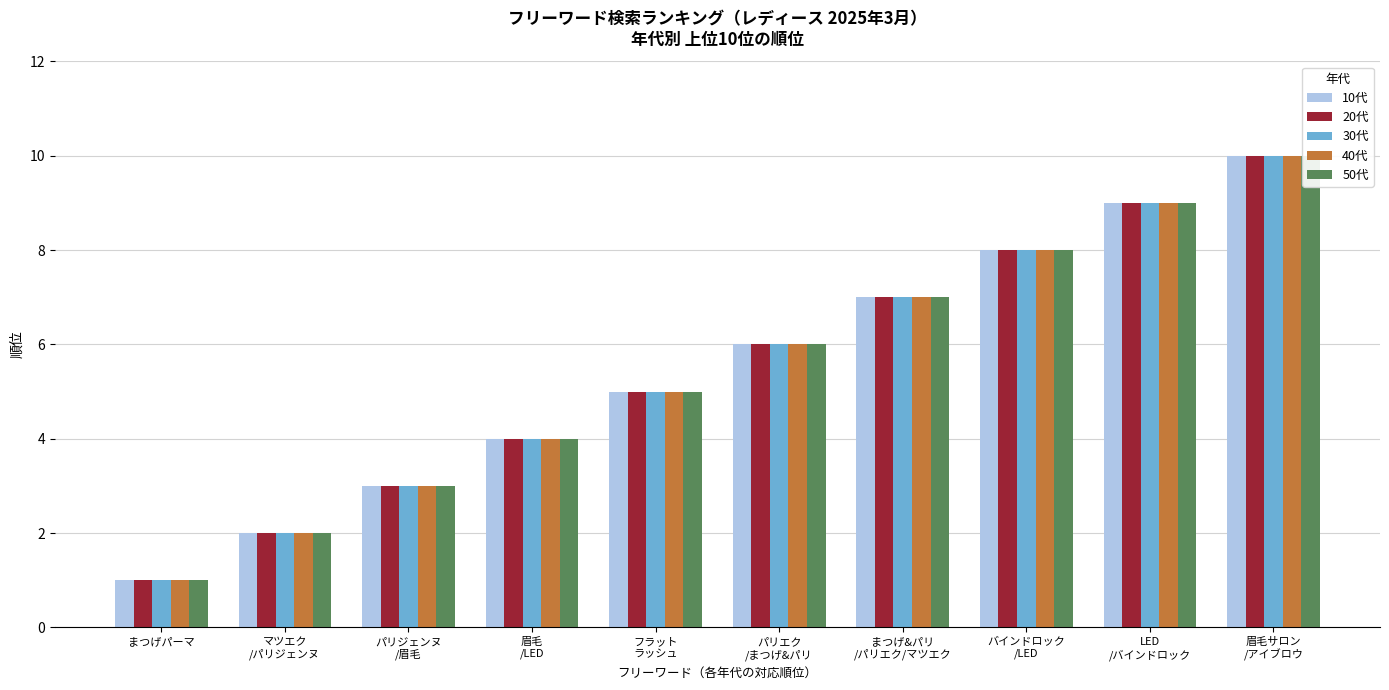

Rank the series by their maximum value, from lowest to highest.

10代, 20代, 30代, 40代, 50代